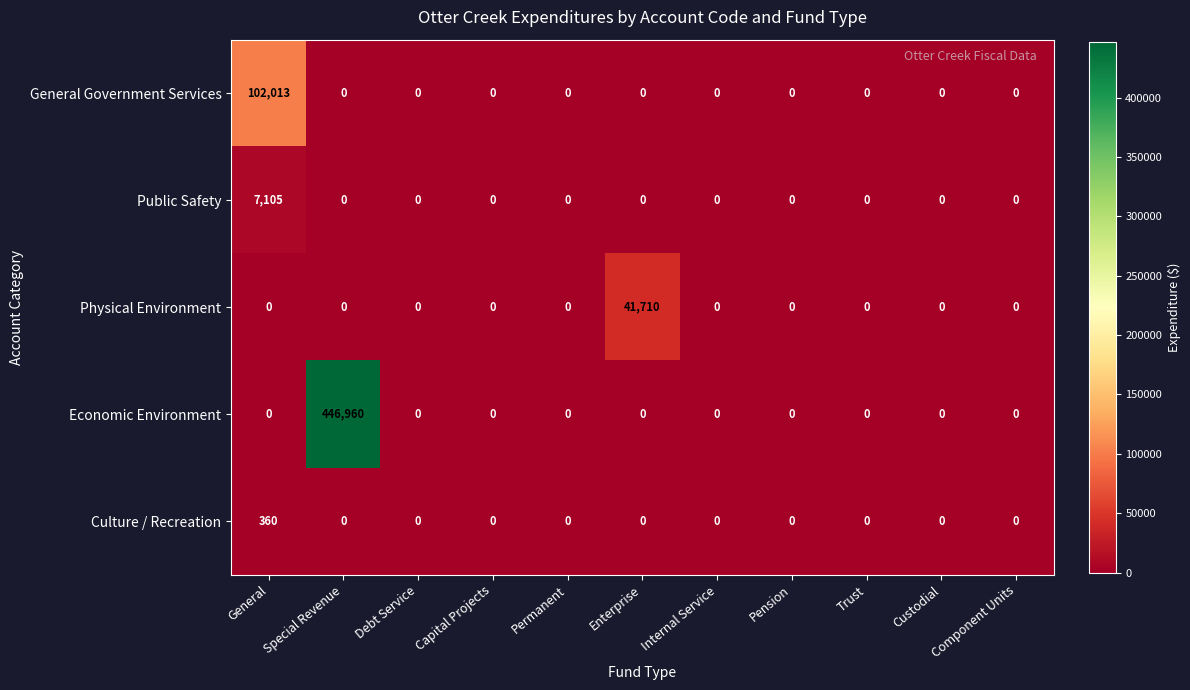

List the series in order of their peak value, lowest first.

Culture / Recreation, Public Safety, Physical Environment, General Government Services, Economic Environment